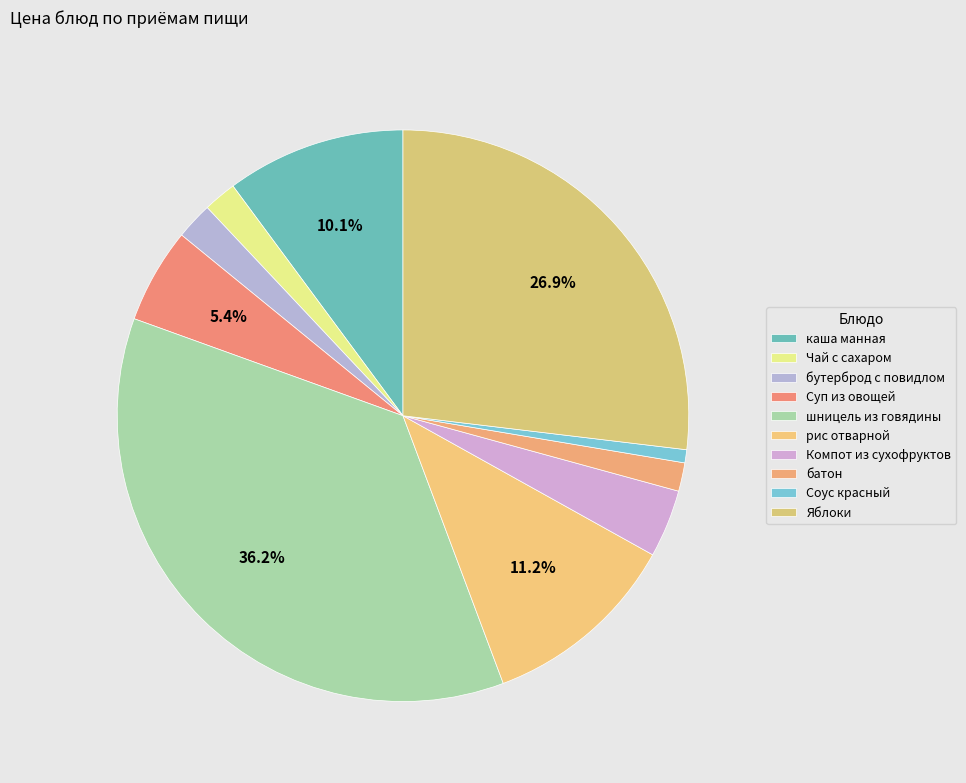

Rank the categories by value from lowest to highest.

Соус красный, батон, Чай с сахаром, бутерброд с повидлом, Компот из сухофруктов, Суп из овощей, каша манная, рис отварной, Яблоки, шницель из говядины